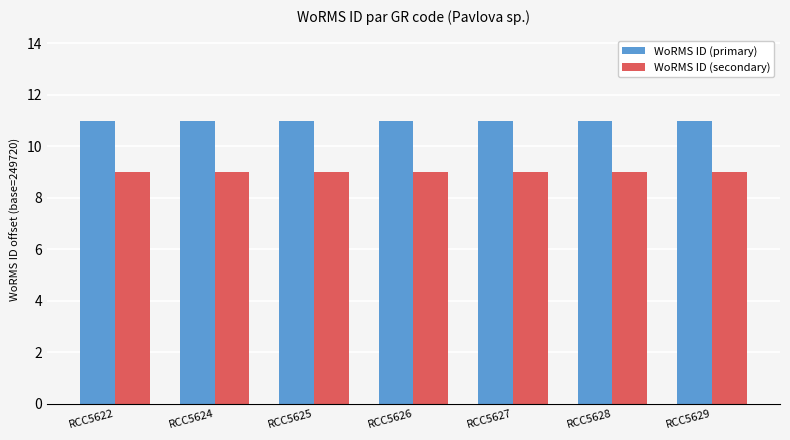

What is the greatest value displayed?

11